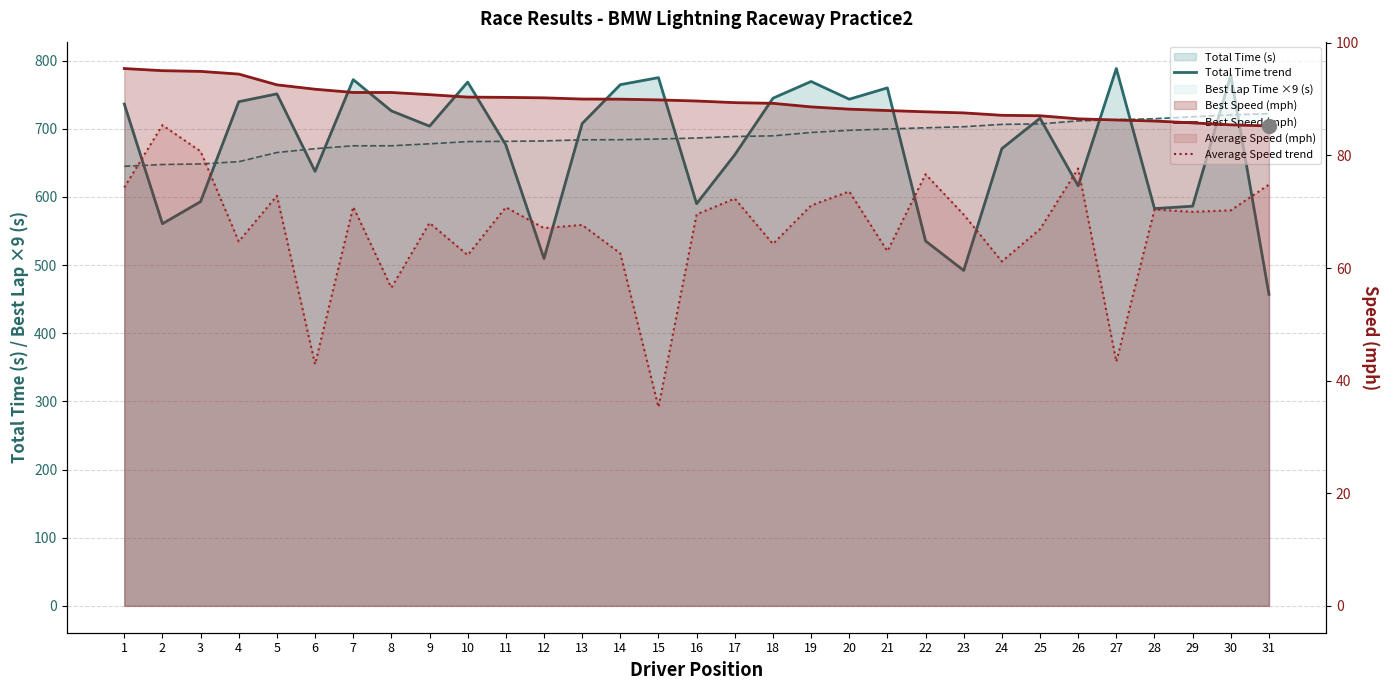

Reading left to right, extract all data points from this chart.

Total Time trend: 1=736.4	2=560.8	3=593.2	4=739.8	5=751.3	6=637.6	7=772.2	8=726.3	9=703.9	10=768.6	11=676.4	12=509.7	13=707.7	14=764.8	15=775.1	16=590.2	17=661.9	18=744.9	19=769.5	20=743.5	21=760.1	22=535.4	23=492.1	24=671.0	25=715.6	26=616.4	27=788.5	28=583.0	29=586.5	30=778.9	31=457.1
Best Speed (mph): 1=95.4	2=95.0	3=94.9	4=94.4	5=92.5	6=91.8	7=91.2	8=91.2	9=90.8	10=90.4	11=90.3	12=90.2	13=90.0	14=90.0	15=89.9	16=89.7	17=89.4	18=89.3	19=88.6	20=88.2	21=88.0	22=87.7	23=87.6	24=87.1	25=87.0	26=86.5	27=86.3	28=86.1	29=85.8	30=85.4	31=85.2
Average Speed trend: 1=74.3	2=85.4	3=80.7	4=64.7	5=72.8	6=42.9	7=70.9	8=56.5	9=68.0	10=62.3	11=70.8	12=67.1	13=67.7	14=62.6	15=35.3	16=69.5	17=72.3	18=64.3	19=71.1	20=73.6	21=63.0	22=76.7	23=69.5	24=61.2	25=66.9	26=77.7	27=43.4	28=70.4	29=70.0	30=70.2	31=74.8